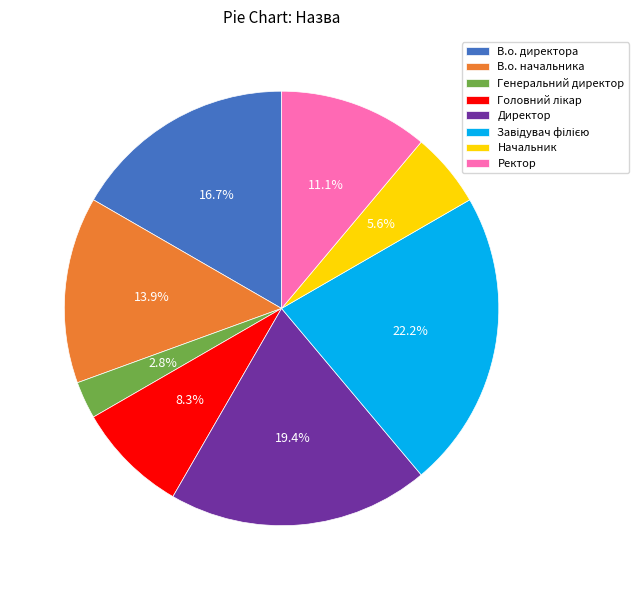

True or false: В.о. директора accounts for 17% of the total.

True